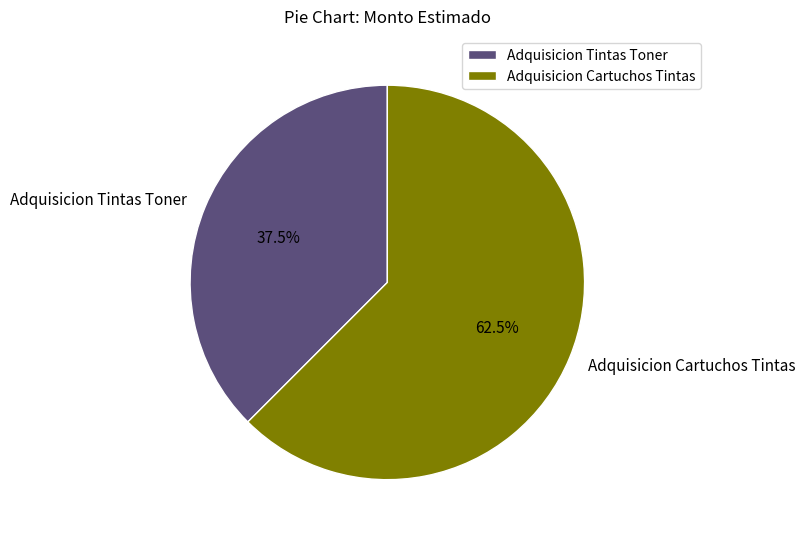

Count the number of slices in the pie.

2